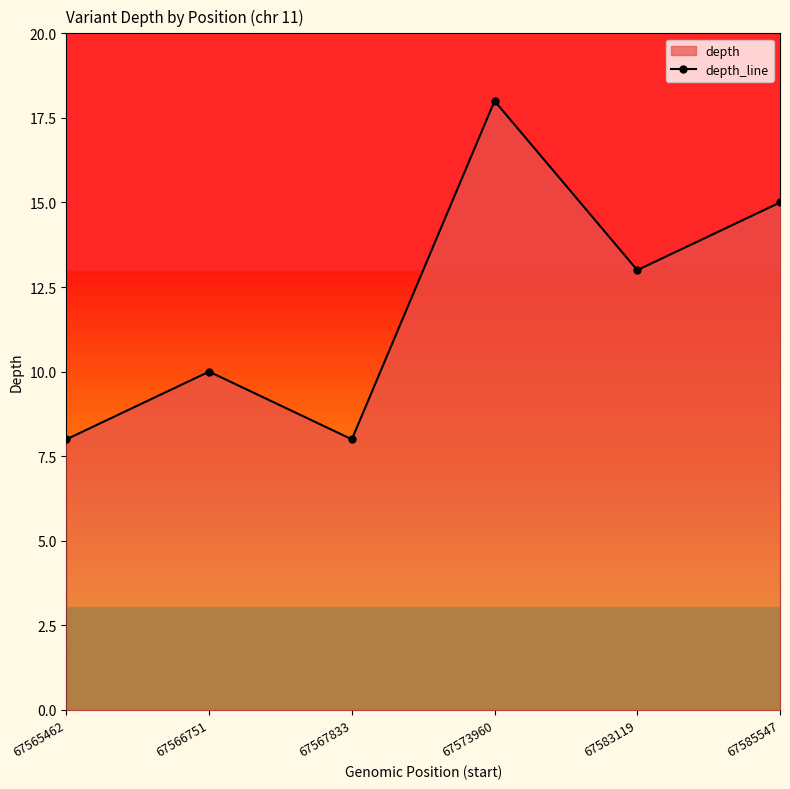

What is the sum of the values at 67583119 and 67565462?

21